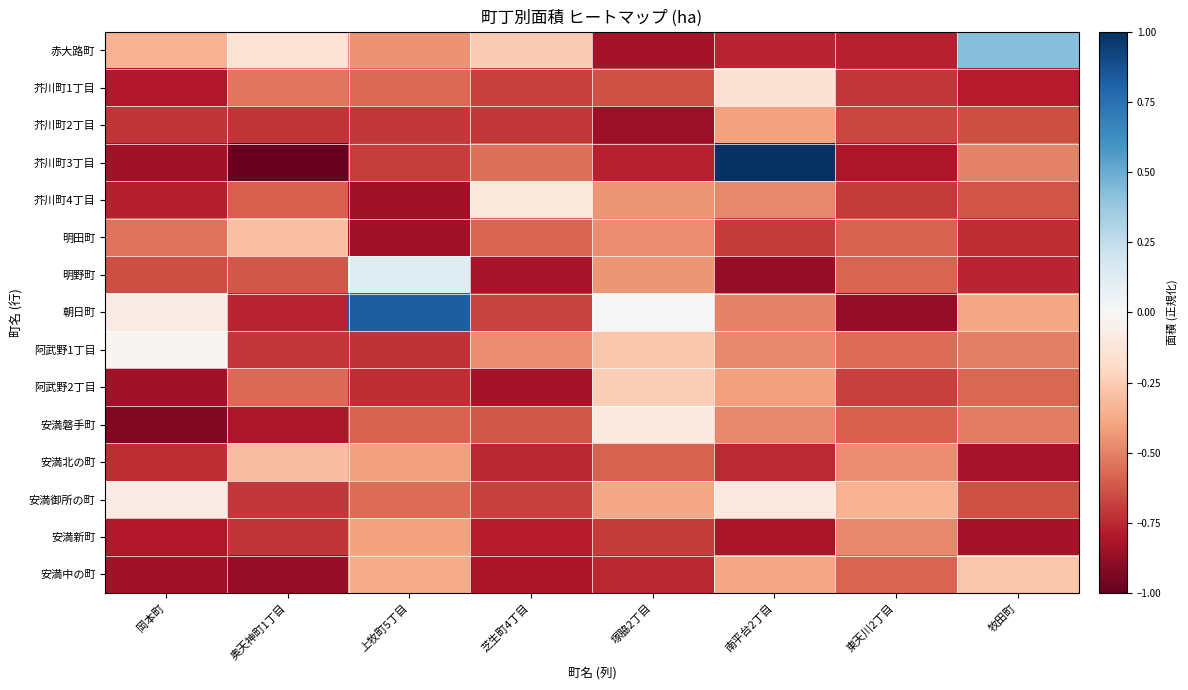

What is the difference between the highest and lowest values at 奥天神町1丁目?

0.9